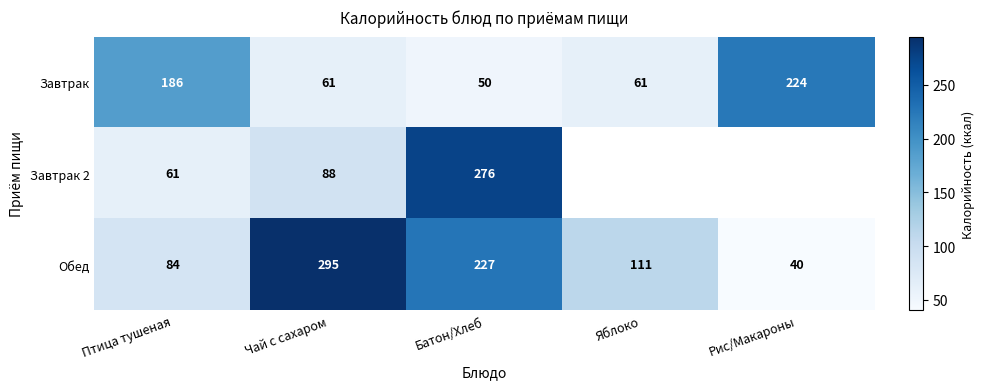

The Обед series shows 30 at Птица тушеная. True or false?

False